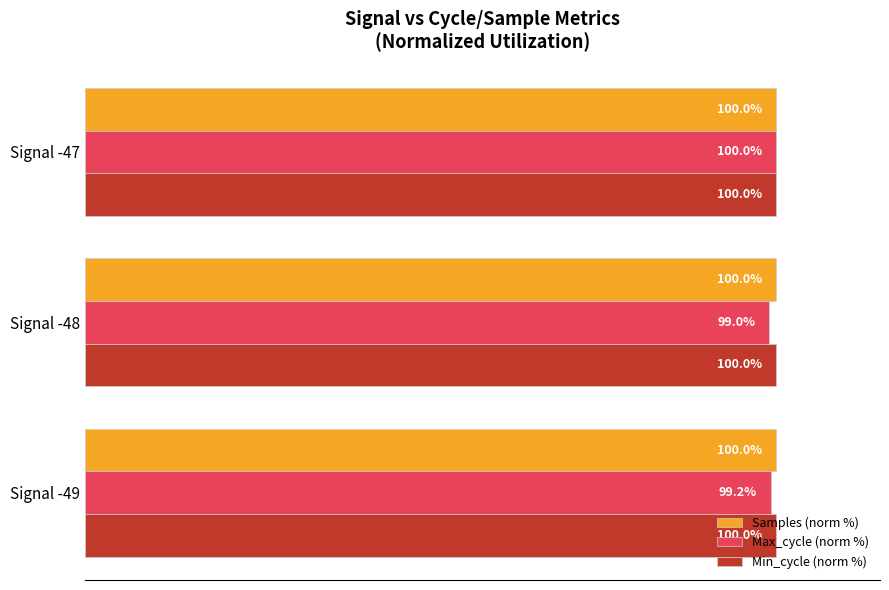

Which category has the lowest value across all series?

Signal -48